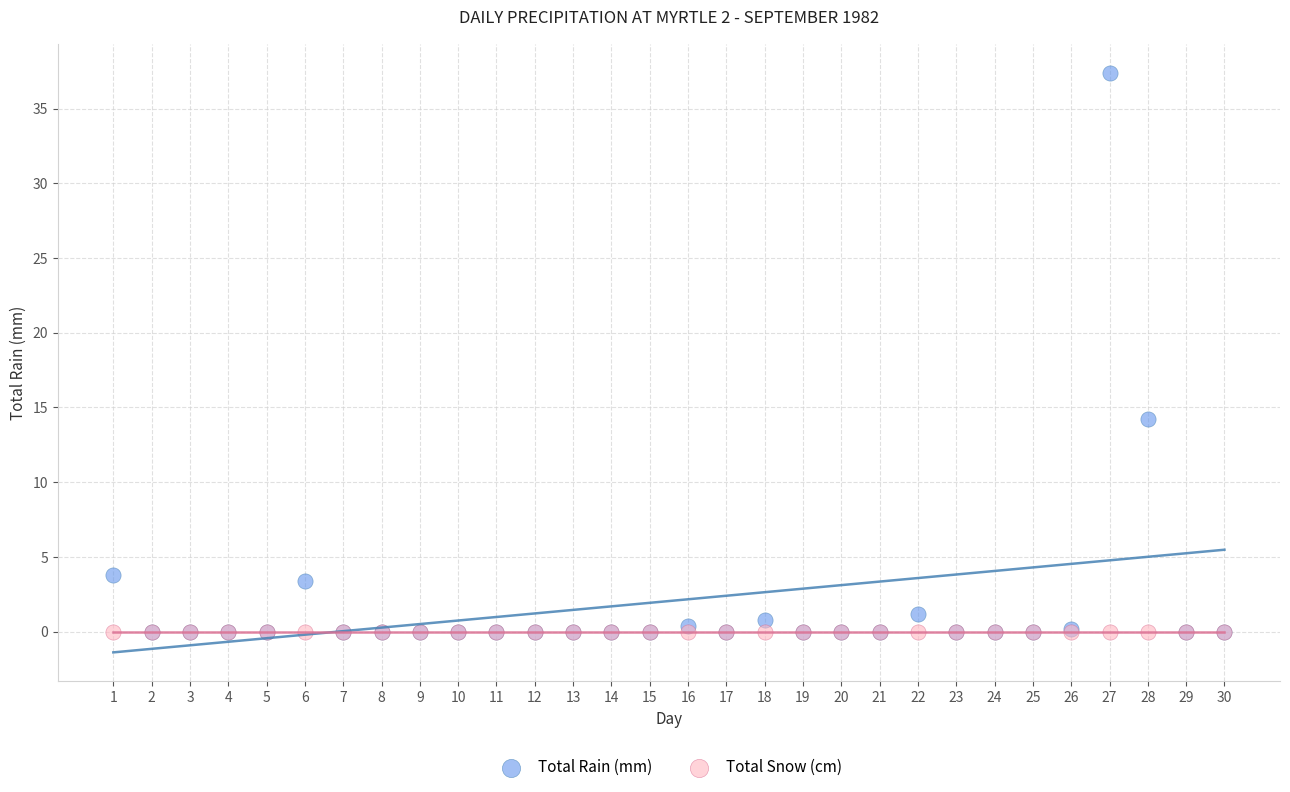

Across all series, what Y value is closest to 18?

14.2